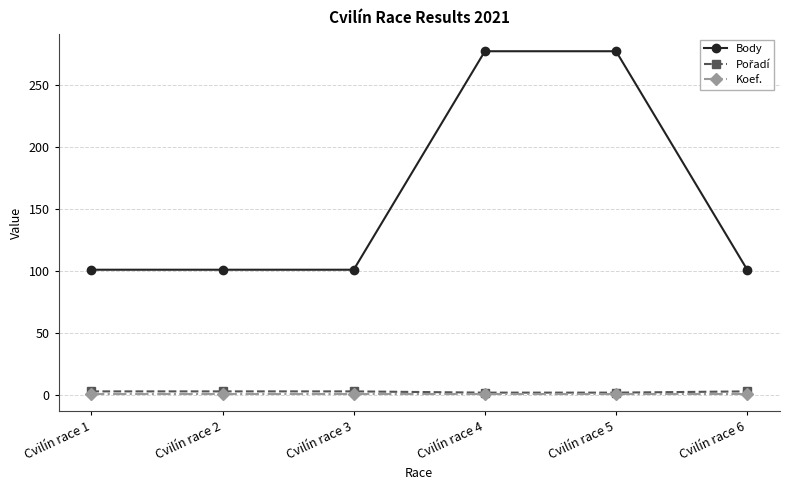

How many lines are shown in the chart?

3